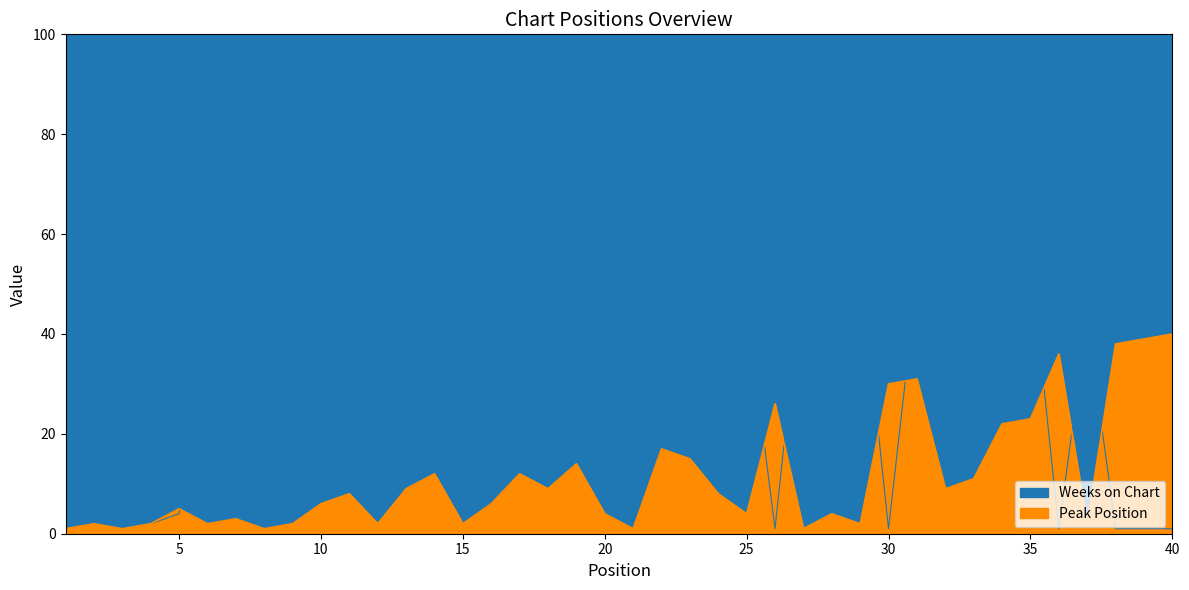

Which category has the lowest value in the Peak Position series?

1